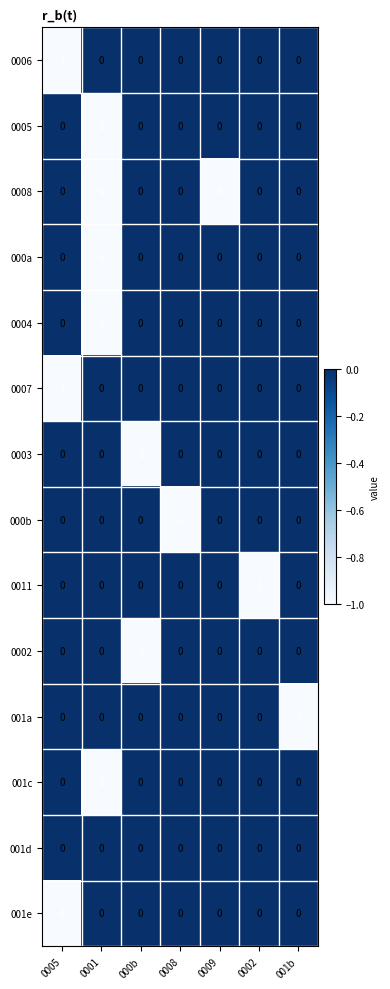

How many 001e values are between 0 and 1?

6